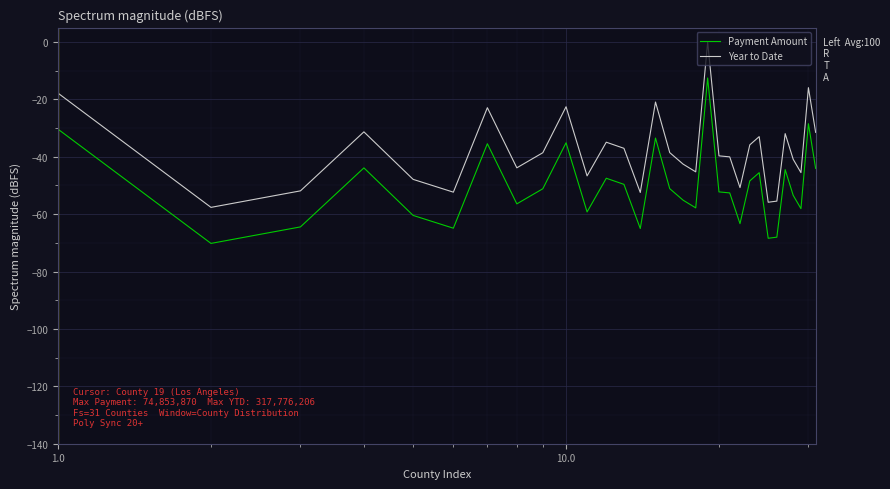

Which series has the largest total across all categories?

Year to Date